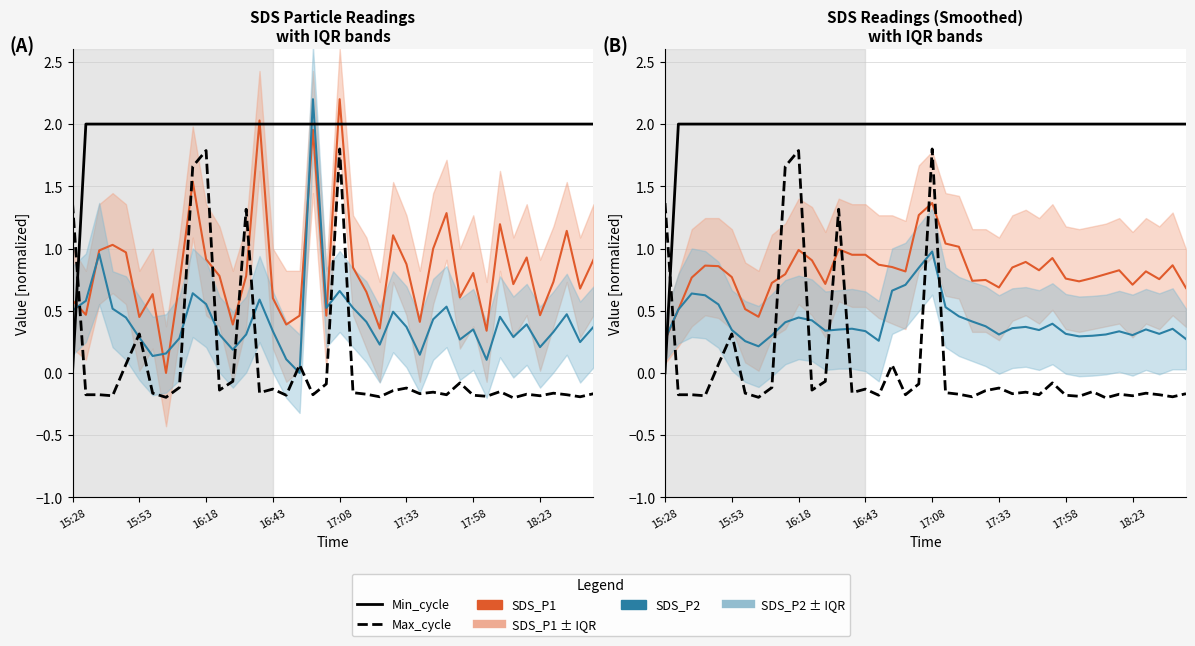

How many times do SDS_P1 and SDS_P2 cross each other?

1